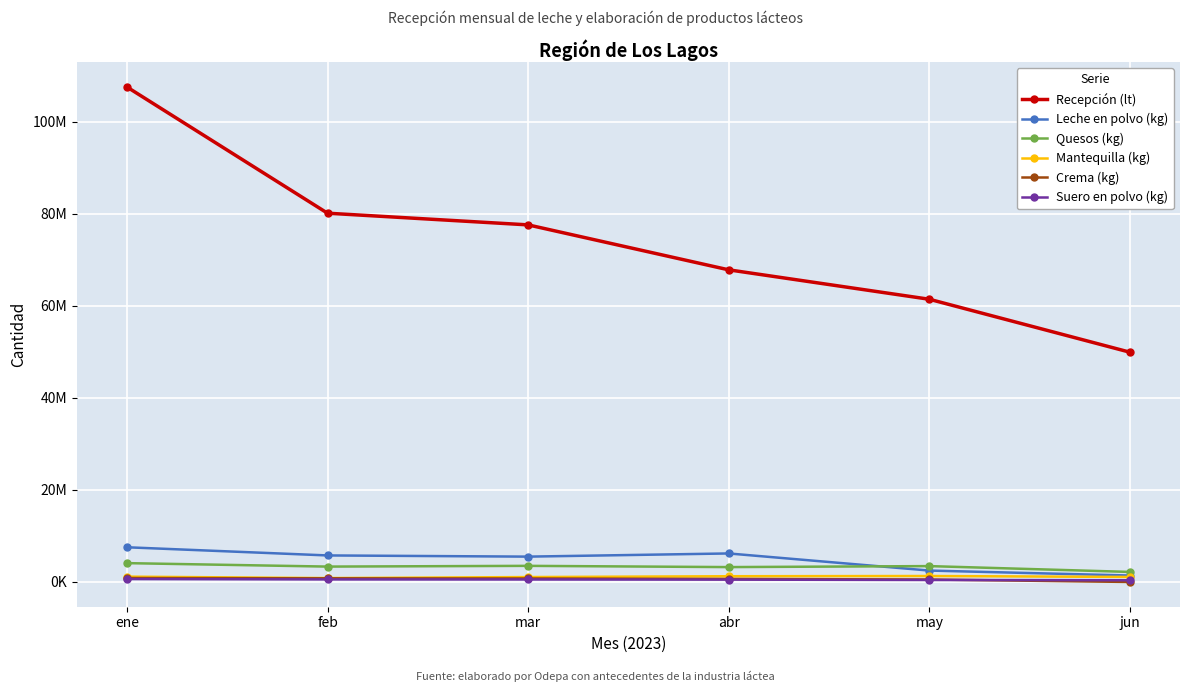

What is the difference between the Leche en polvo (kg) values at ene and jun?

6137739